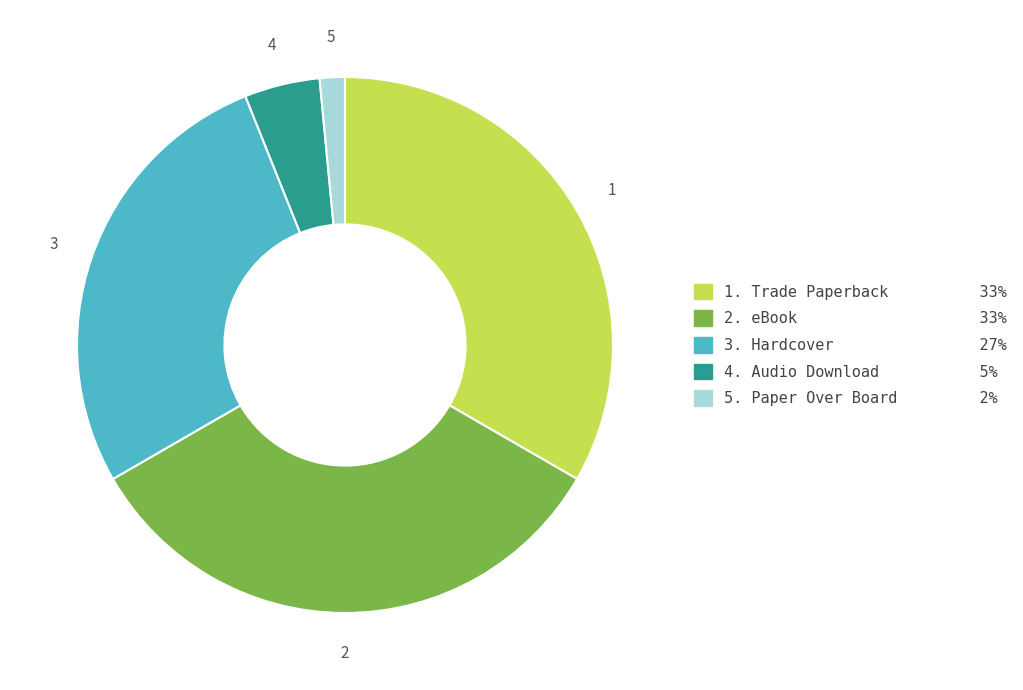

Is there a majority slice in this chart?

No